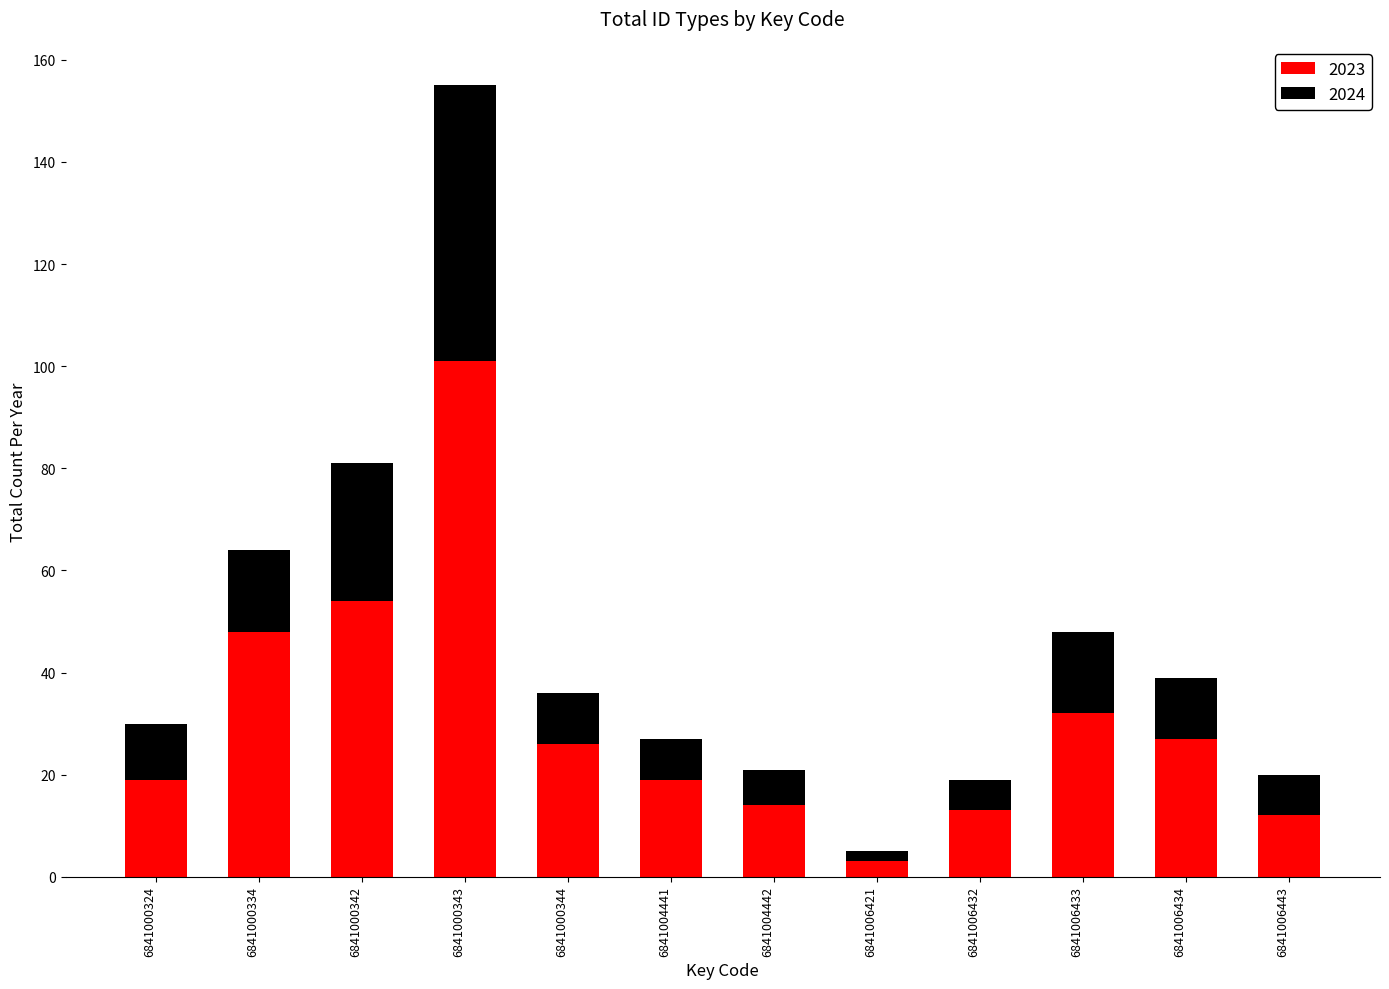

Reading left to right, list the values for the 2023 series.

6841000324=19	6841000334=48	6841000342=54	6841000343=101	6841000344=26	6841004441=19	6841004442=14	6841006421=3	6841006432=13	6841006433=32	6841006434=27	6841006443=12